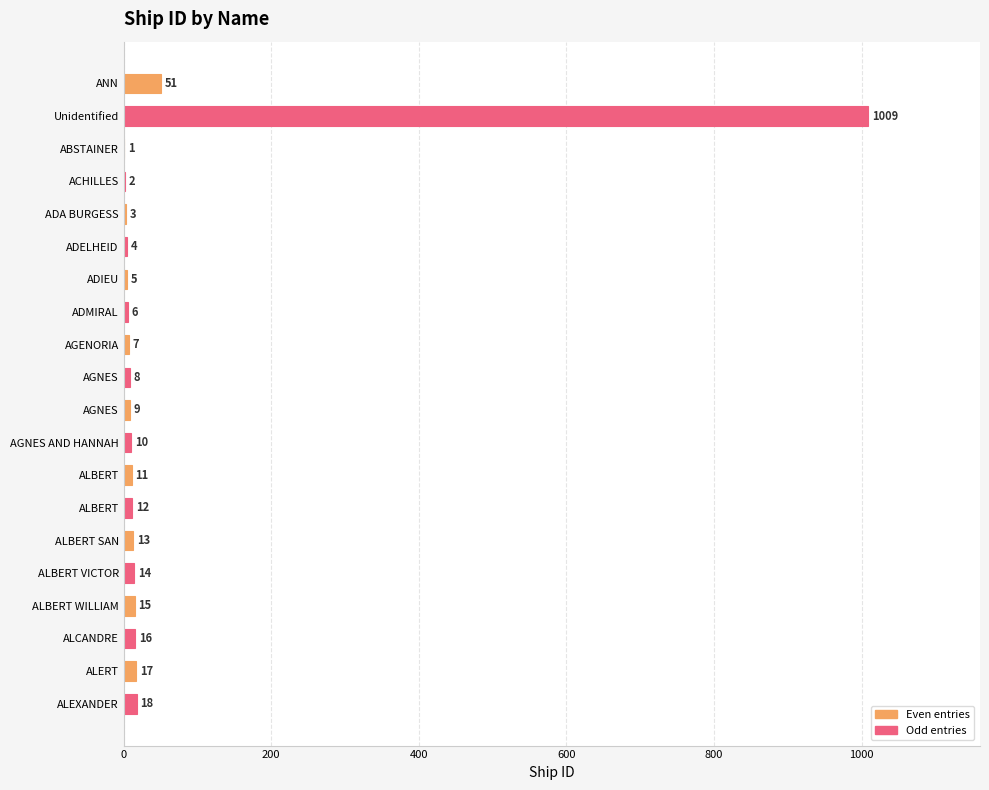

How many categories are shown in the chart?

20